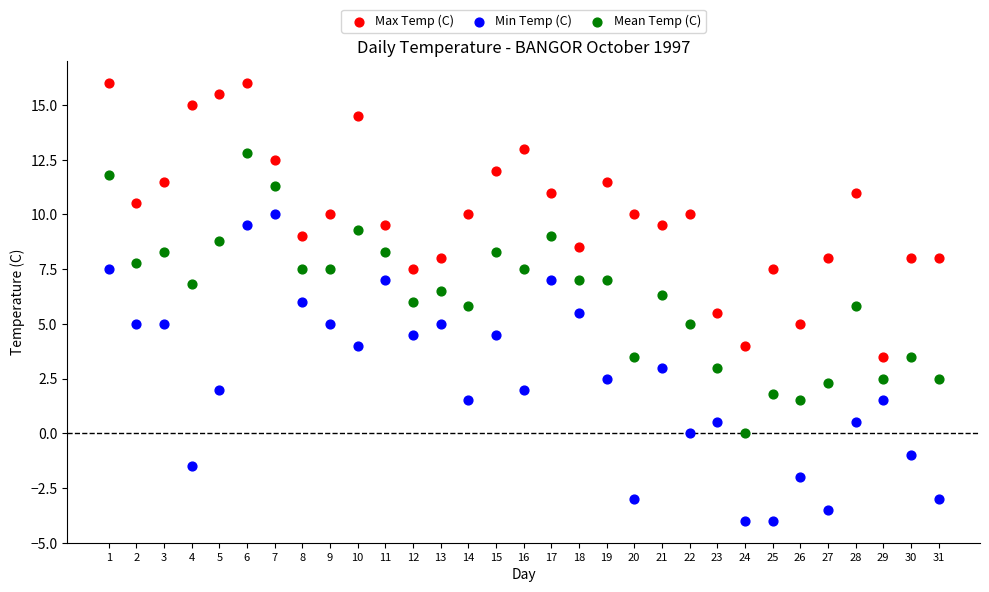

What is the X range (max minus min) for the scatter plot?

30.0